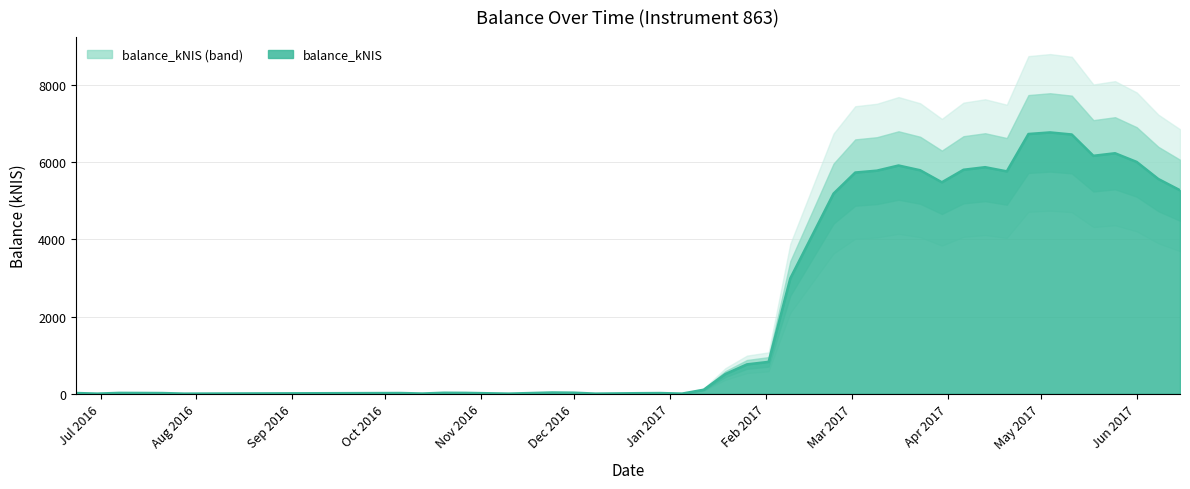

At which category does the data reach its first local peak?

2016-07-07